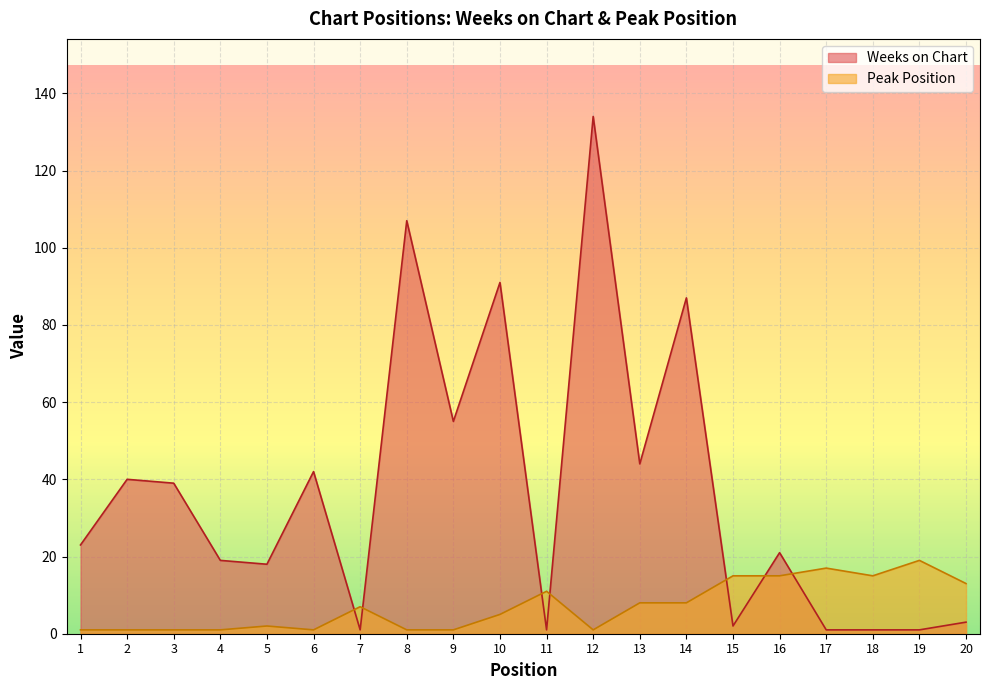

Rank the series at 12 from highest to lowest value.

Weeks on Chart, Peak Position